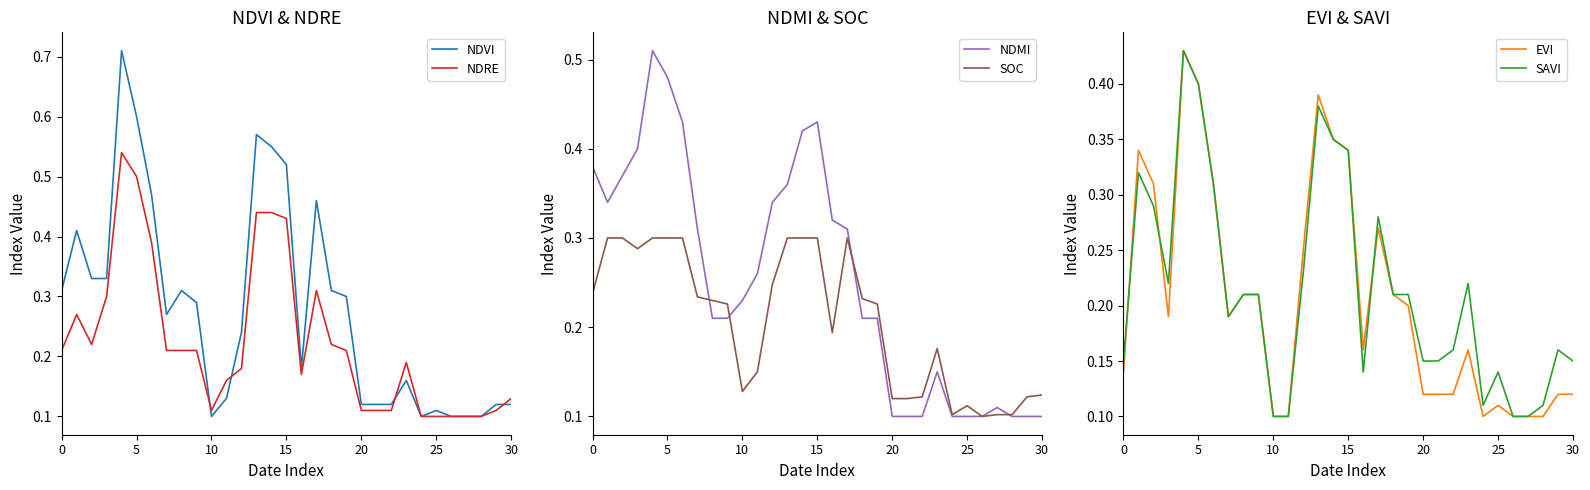

Where is NDRE nearest to the value 0?

24